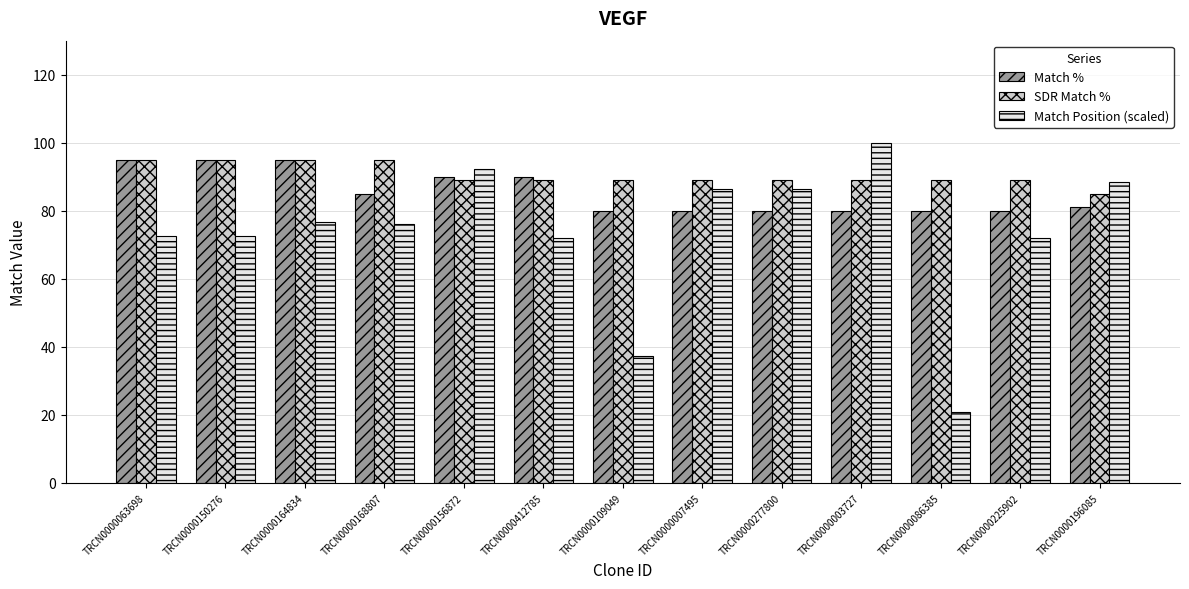

What is the label of the 2nd bar from the left?

TRCN0000150276